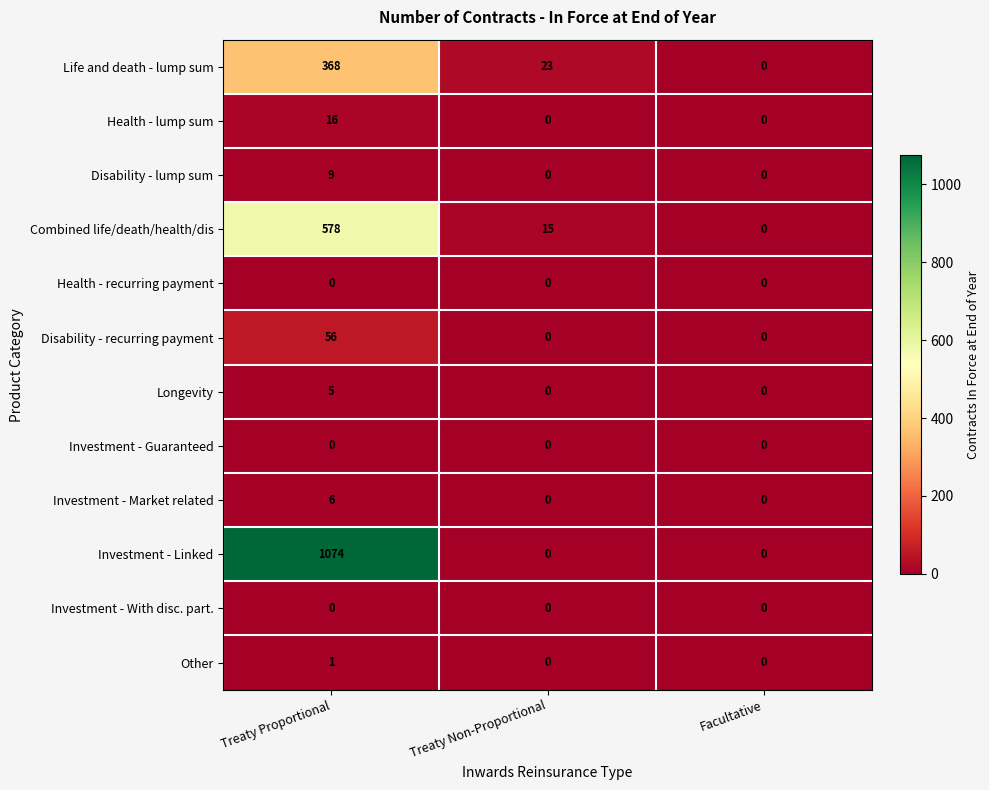

True or false: Other has a value of 1 at Treaty Proportional.

True